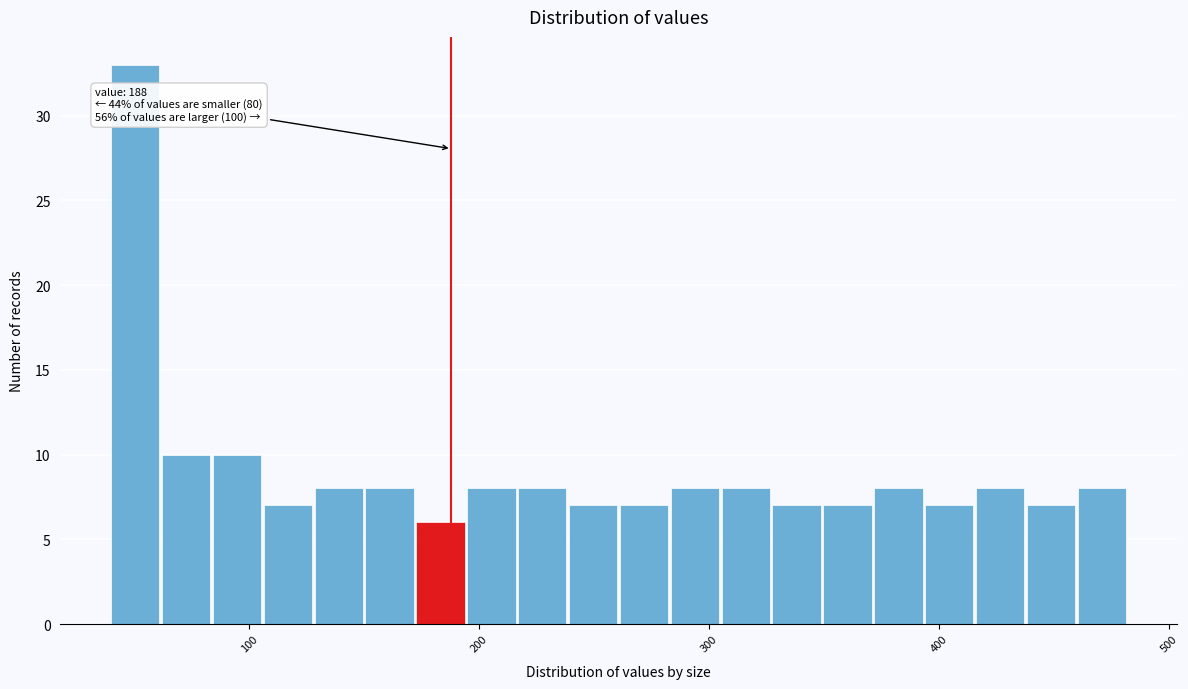

Read against the x-axis, roughly where is the centre of the tallest bar?

50